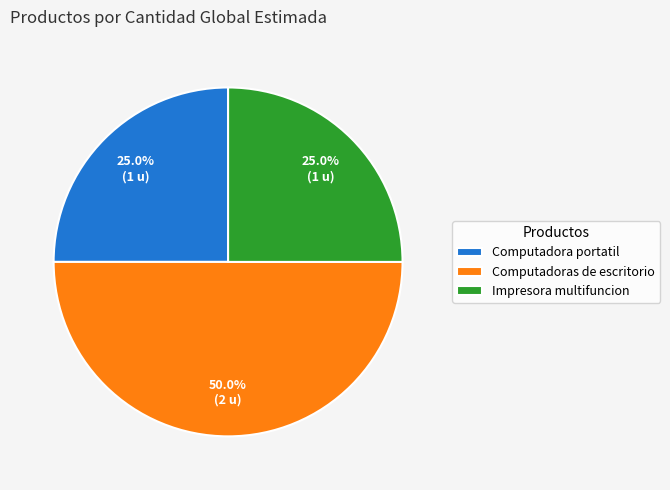

Which category has the biggest portion of the pie?

Computadoras de escritorio